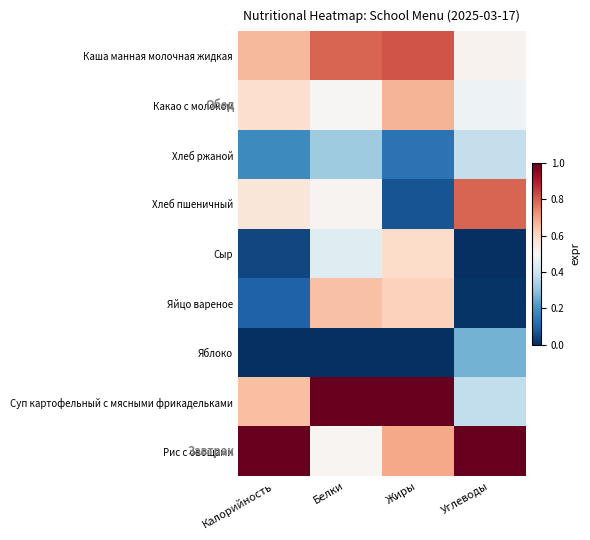

Which series has the largest total across all categories?

Рис с овощами